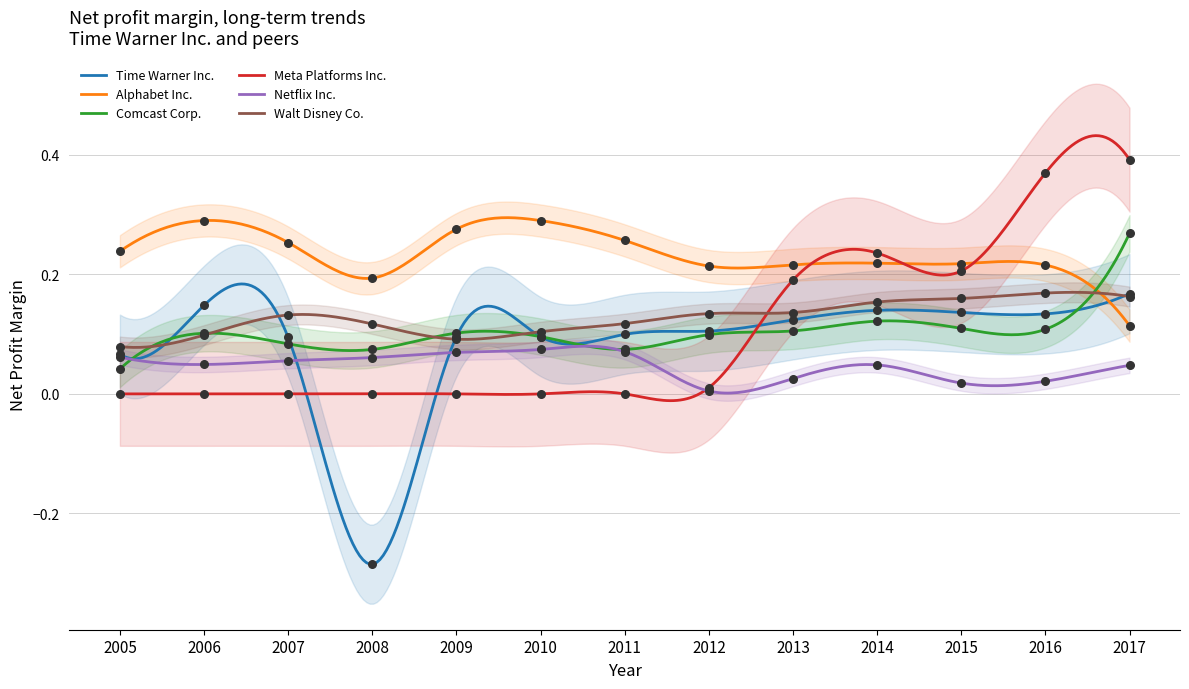

Which series has the widest spread of Y values?

Time Warner Inc.